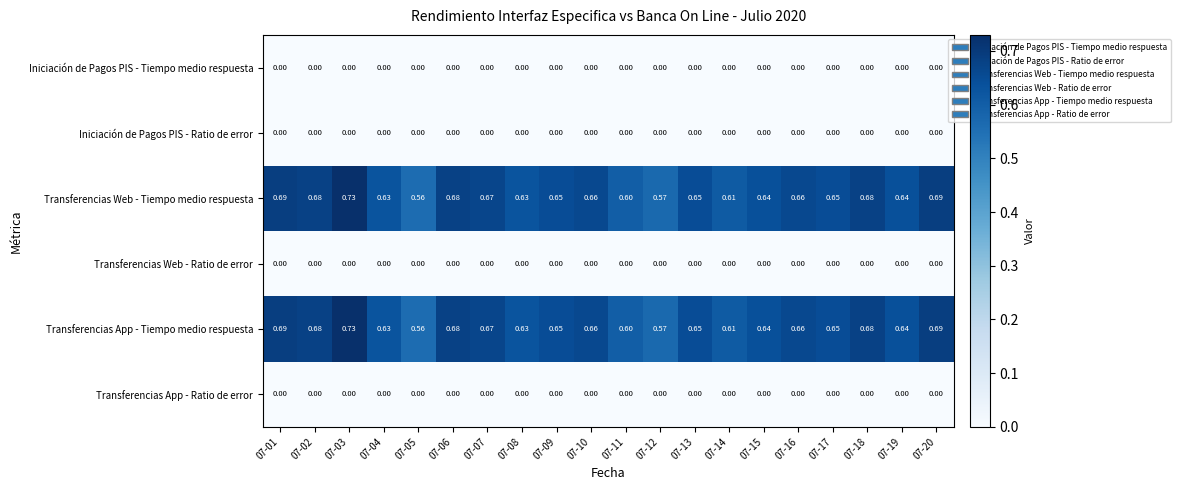

Between 07-16 and 07-06, which is larger?

07-16